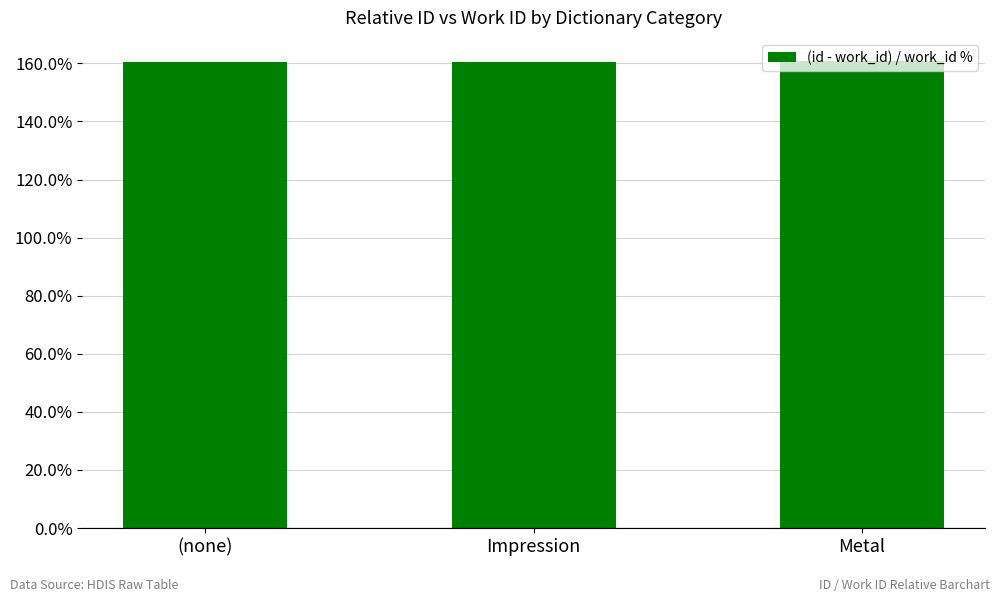

Is it true that the value at Metal is 220.5?

False